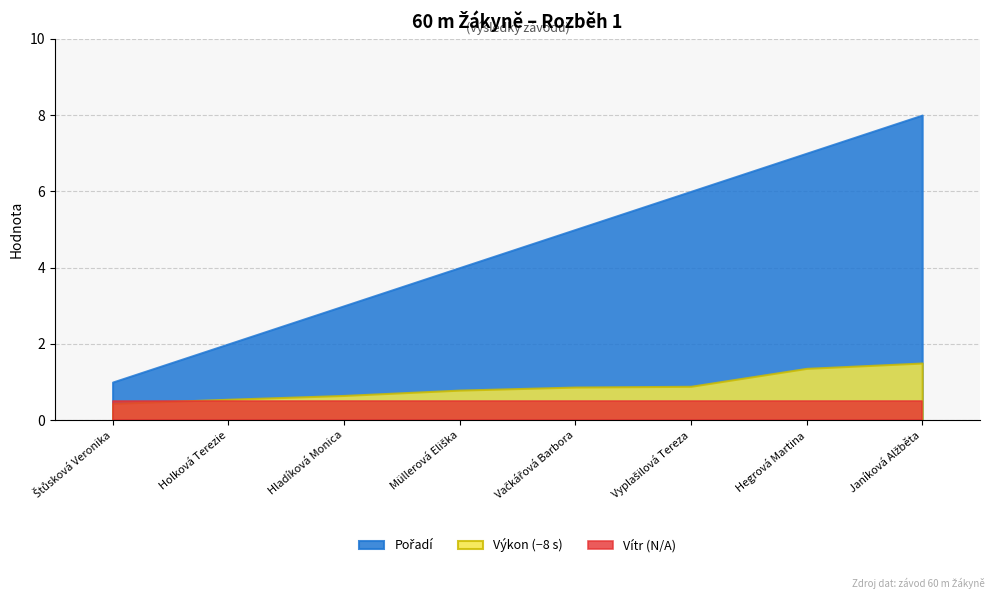

True or false: Výkon has more than 1 points higher than both neighbors.

False